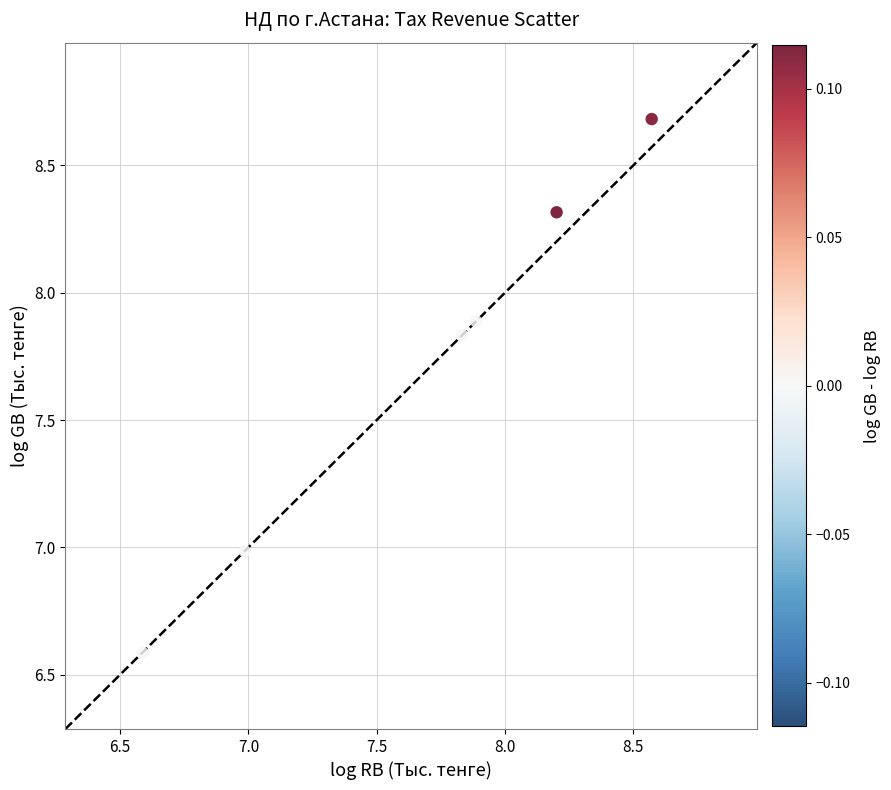

What is the average Y value?

7.7